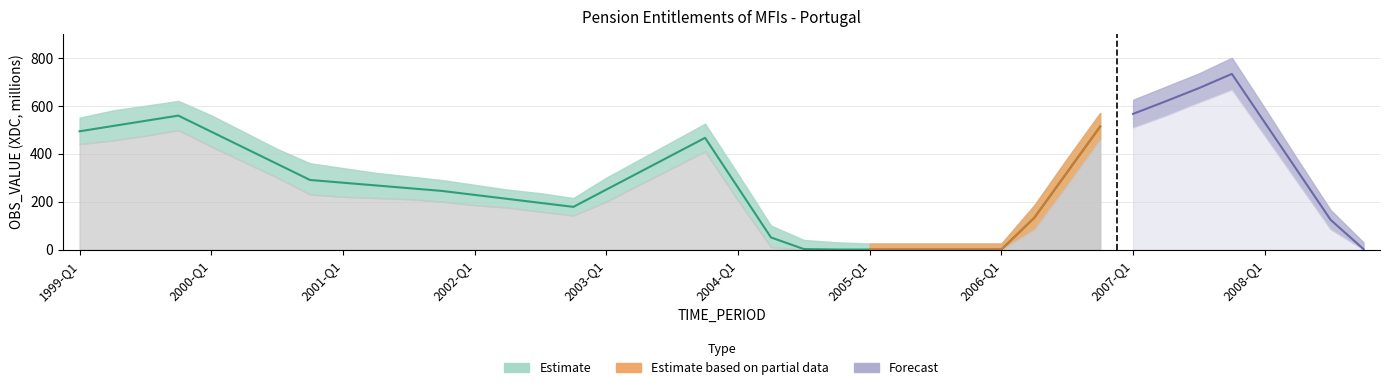

What is the value of the 31st point from the left?

322.8